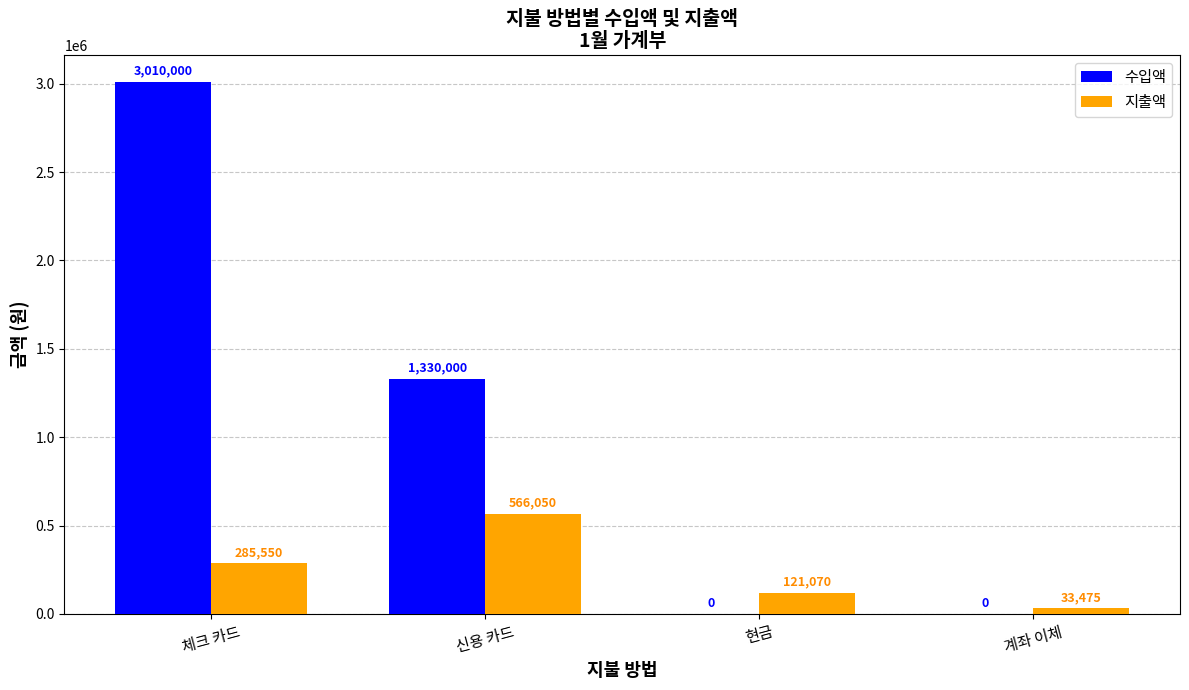

What is the sum of the 지출액 values at 현금 and 신용 카드?

687120